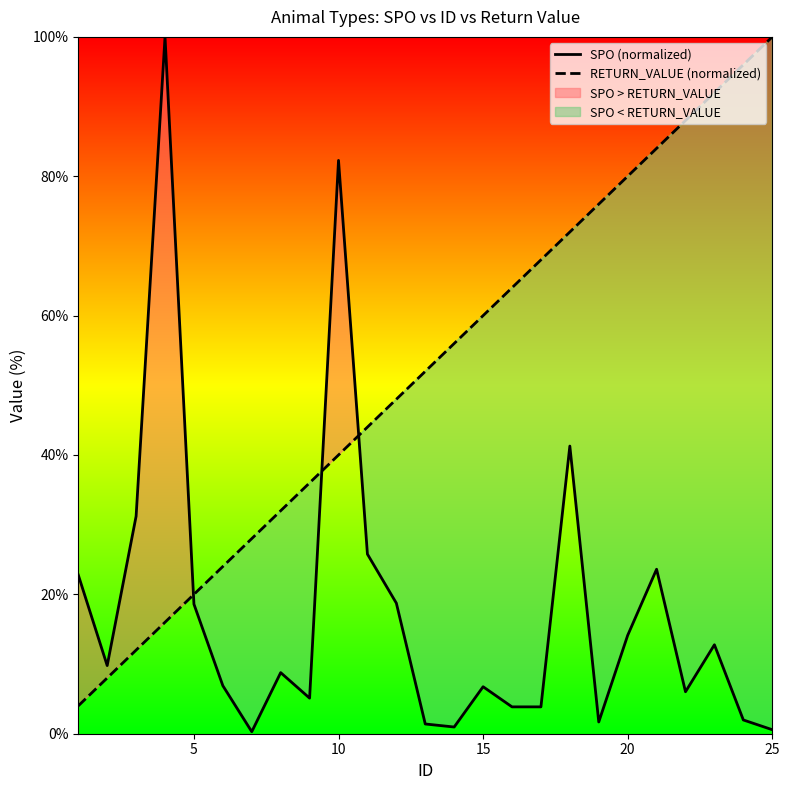

What is the highest value of the RETURN_VALUE (normalized) series?

100.0